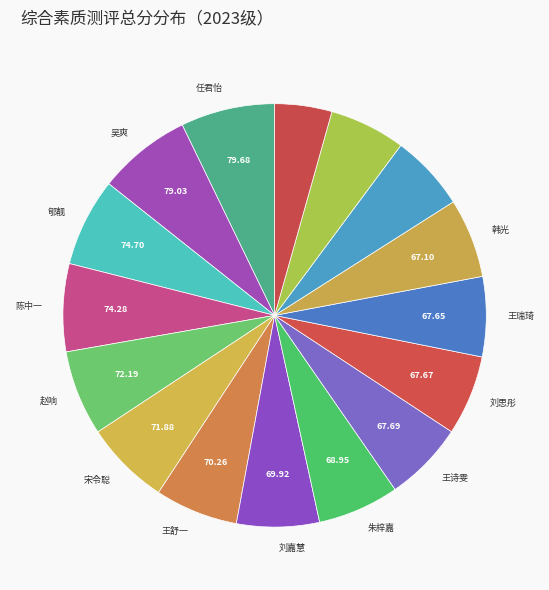

Is there a majority slice in this chart?

No